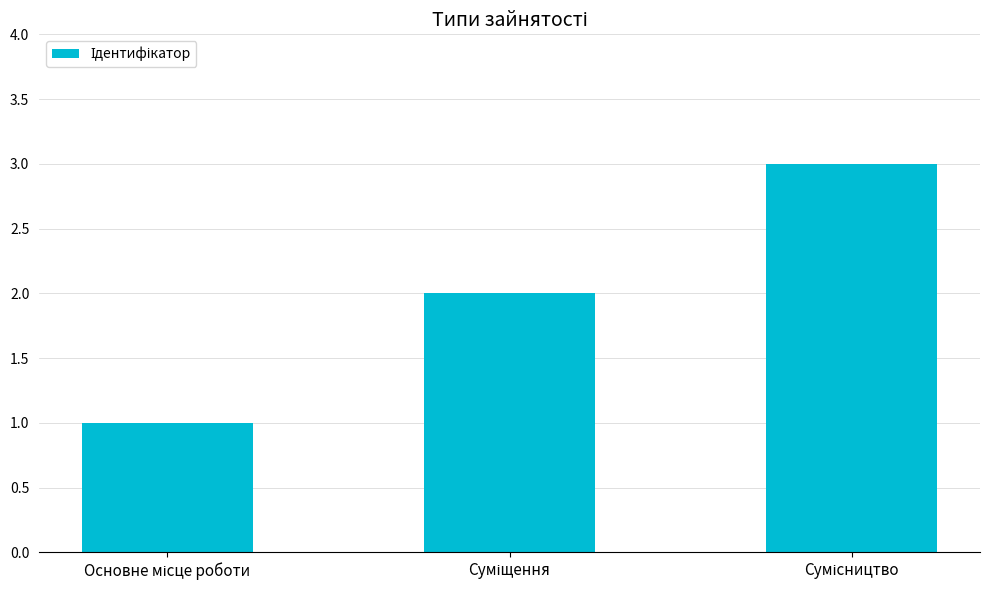

What is the sum of all values?

6